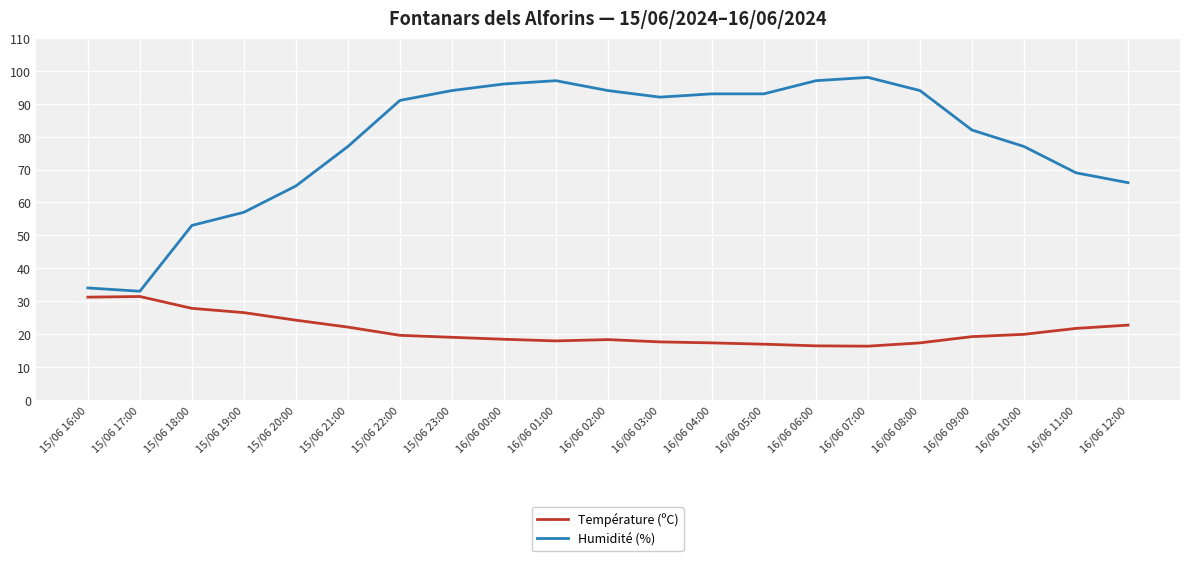

What is the sum of the Humidité (%) values at 16/06 07:00 and 15/06 21:00?

175.0